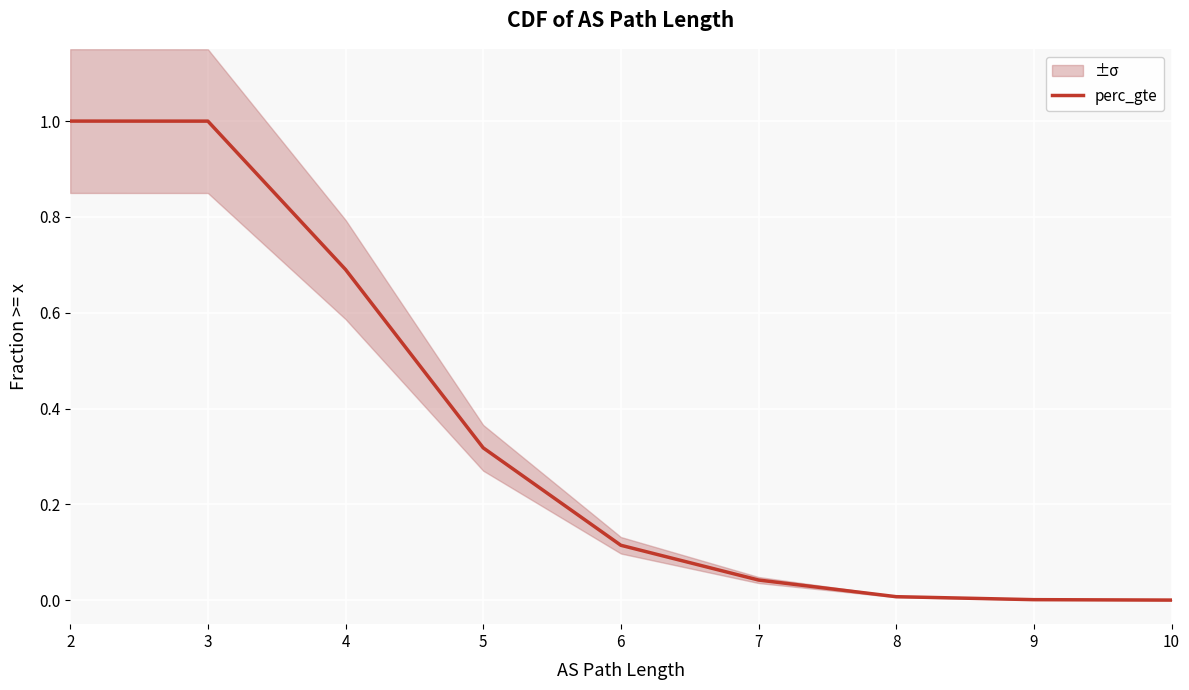

Rank the categories by value from highest to lowest.

2, 3, 4, 5, 6, 7, 8, 9, 10